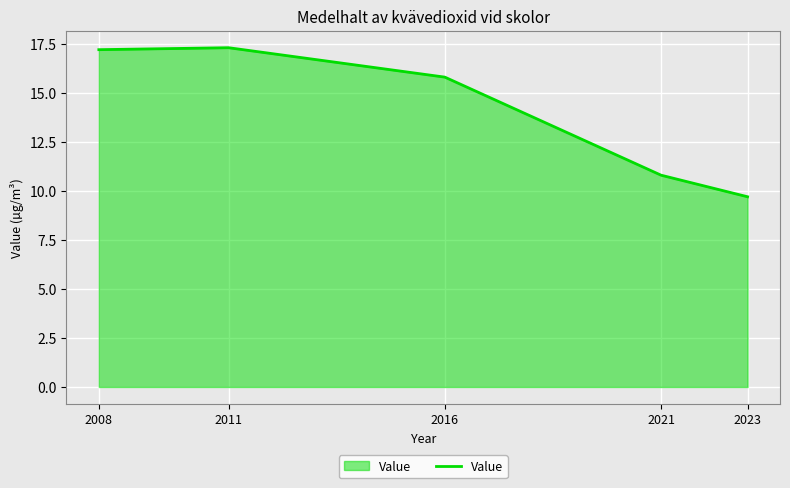

At which label does the data first exceed 15?

2008